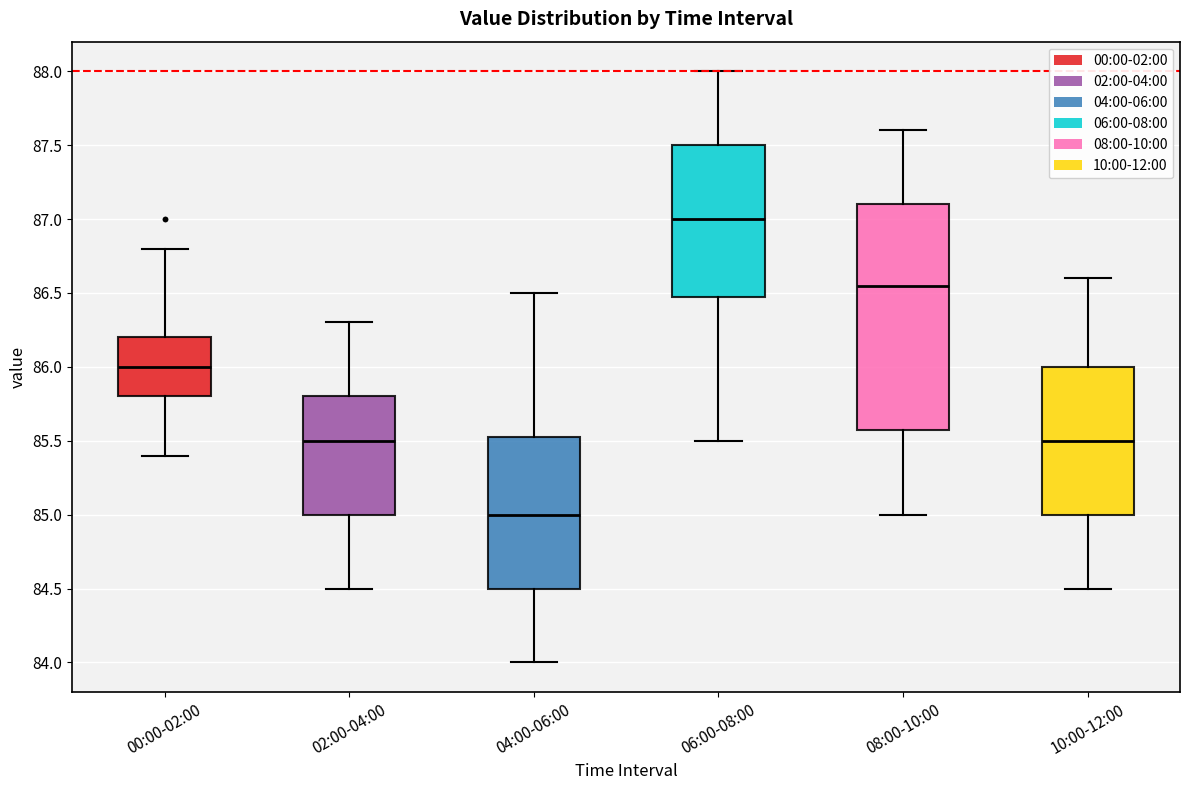

Where does the lower whisker of the box for 06:00-08:00 end on the y-axis? The values are not printed on the chart, so give them approximately, as read against the axis.

85.50